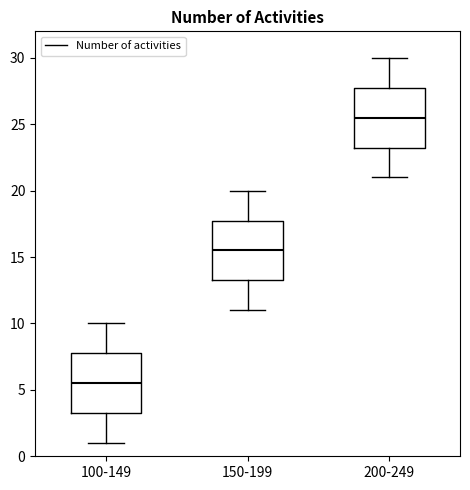

Reading left to right, read every box against the y-axis: the position of its median line, the range the box covers, and the ends of its whiskers. The values are not printed on the chart, so give them approximately, as read against the axis.

100-149: median 5.5, box 3.5 to 8.0, whiskers 1.0 to 10.0
150-199: median 15.5, box 13.5 to 18.0, whiskers 11.0 to 20.0
200-249: median 25.5, box 23.5 to 28.0, whiskers 21.0 to 30.0